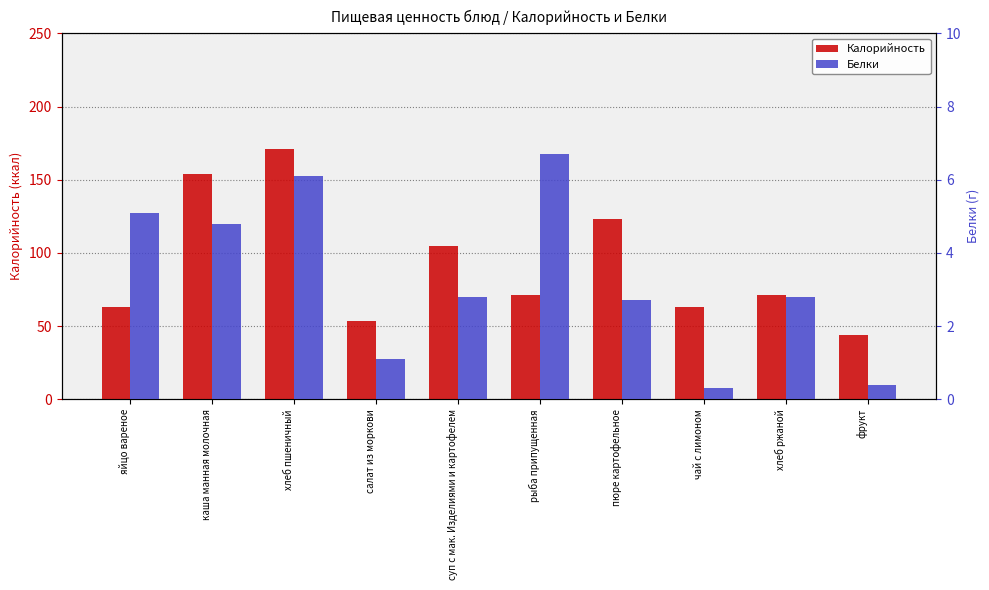

What is the label of the 8th bar from the left?

чай с лимоном